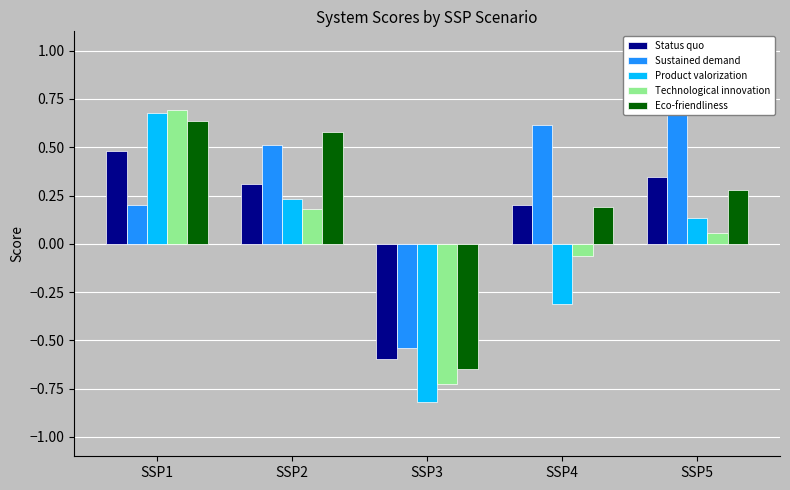

Is it true that Status quo equals 0.5 at SSP2?

False